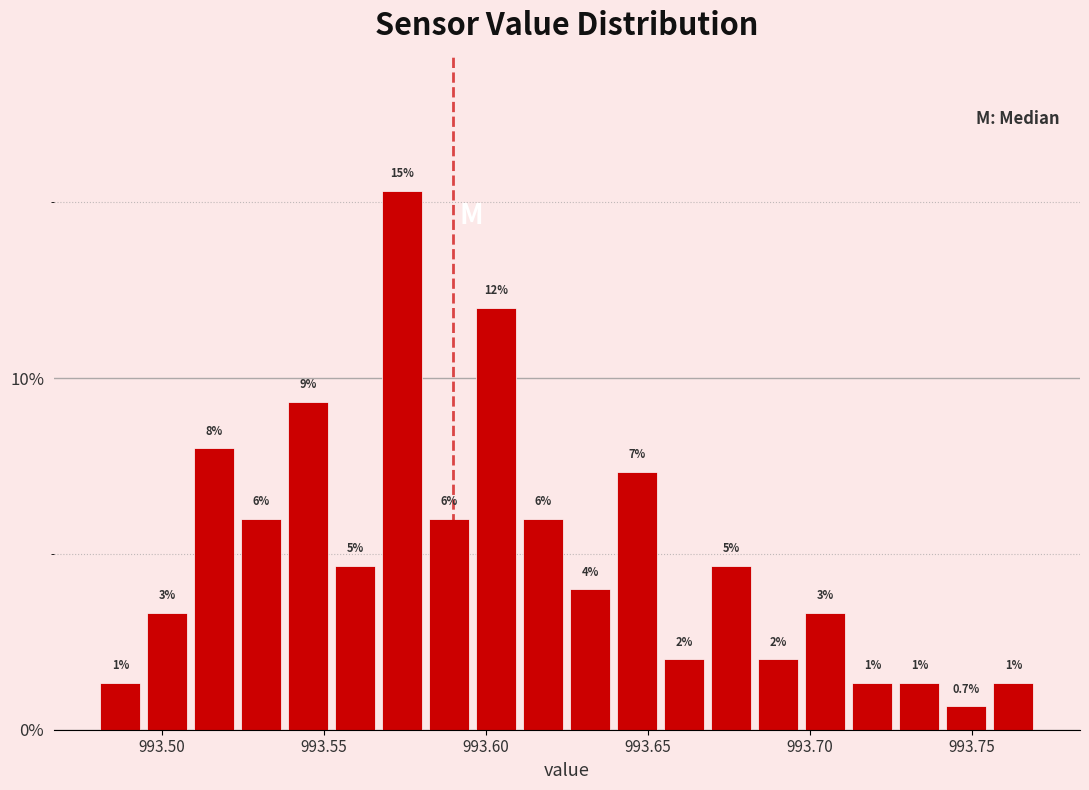

Read against the x-axis, roughly where is the centre of the tallest bar?

993.575